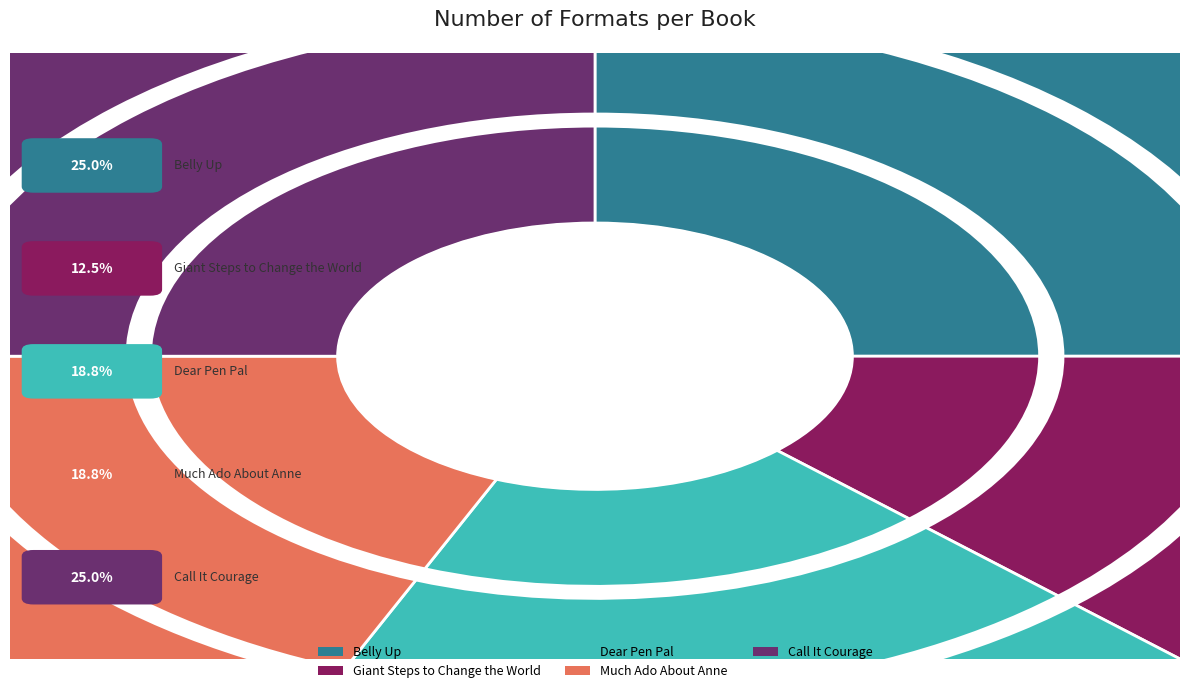

How many segments does this pie chart have?

5